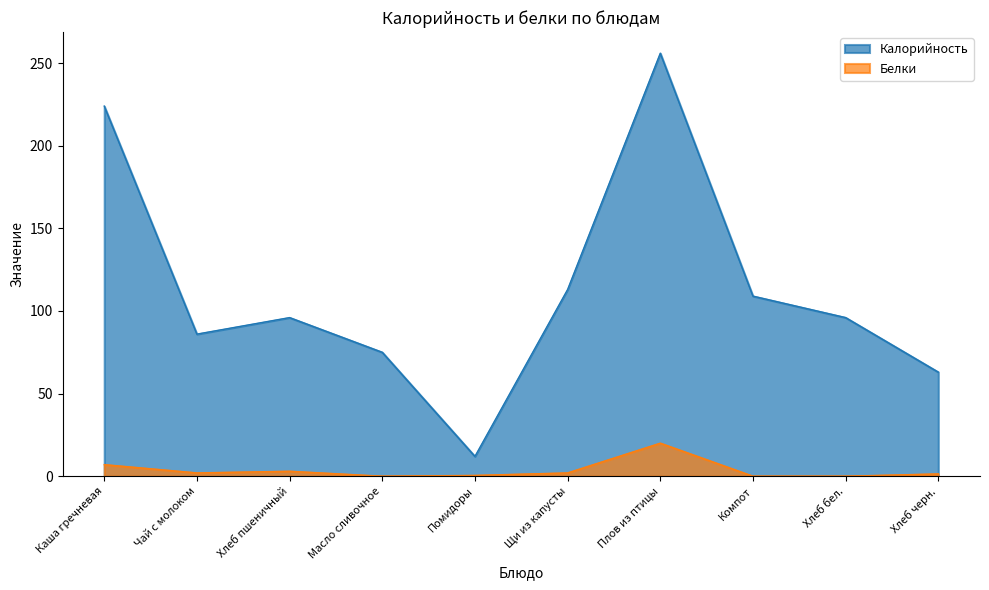

What is the label of the 4th point from the right?

Плов из птицы